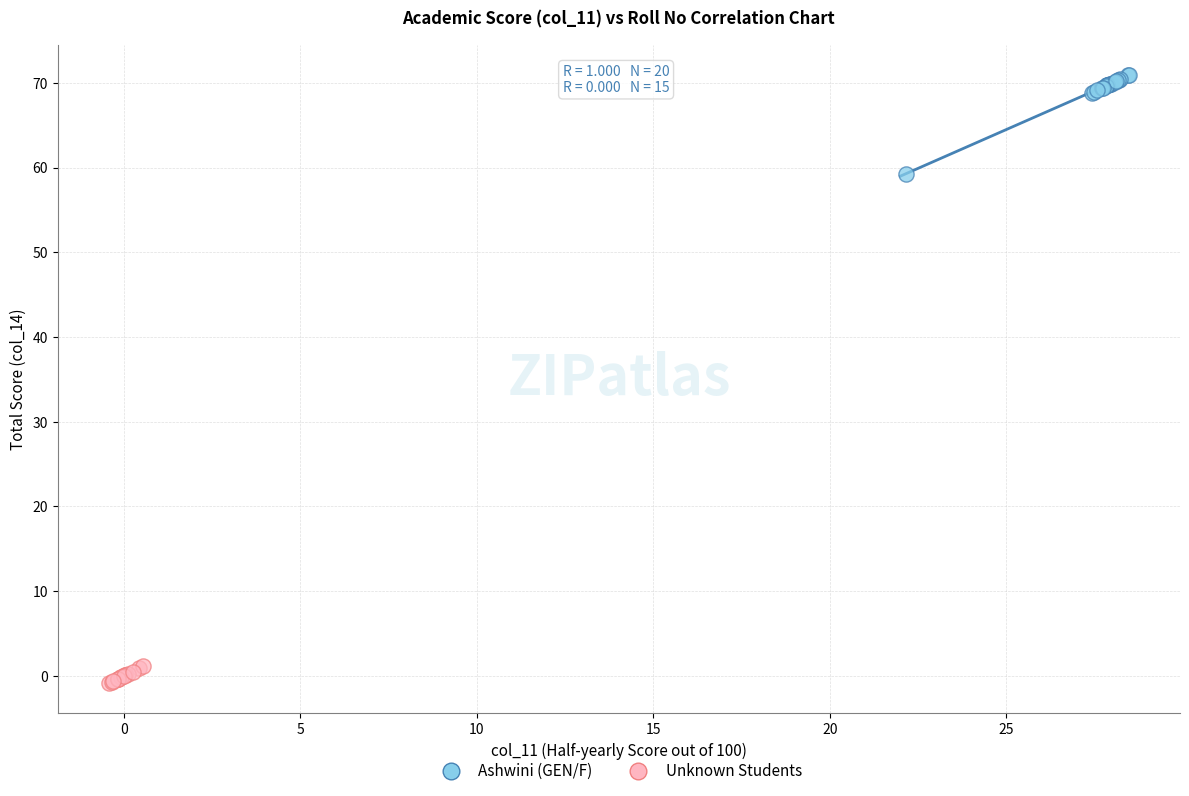

Which series has the largest Y range (max minus min)?

Ashwini (GEN/F)